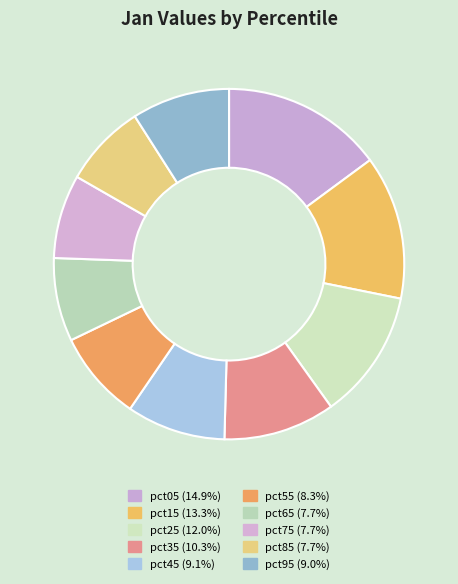

What is the ratio of the value at pct45 to the value at pct65?

1.2